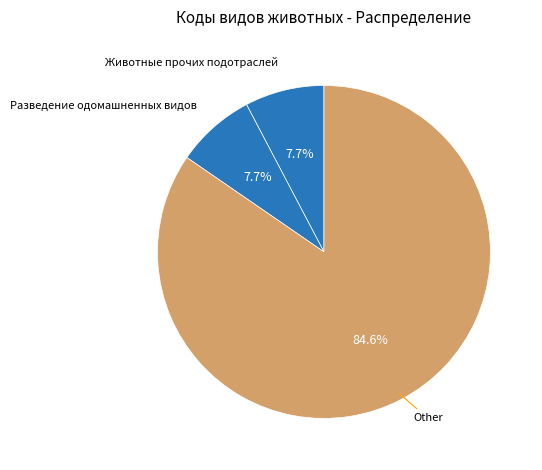

How many segments does this pie chart have?

3